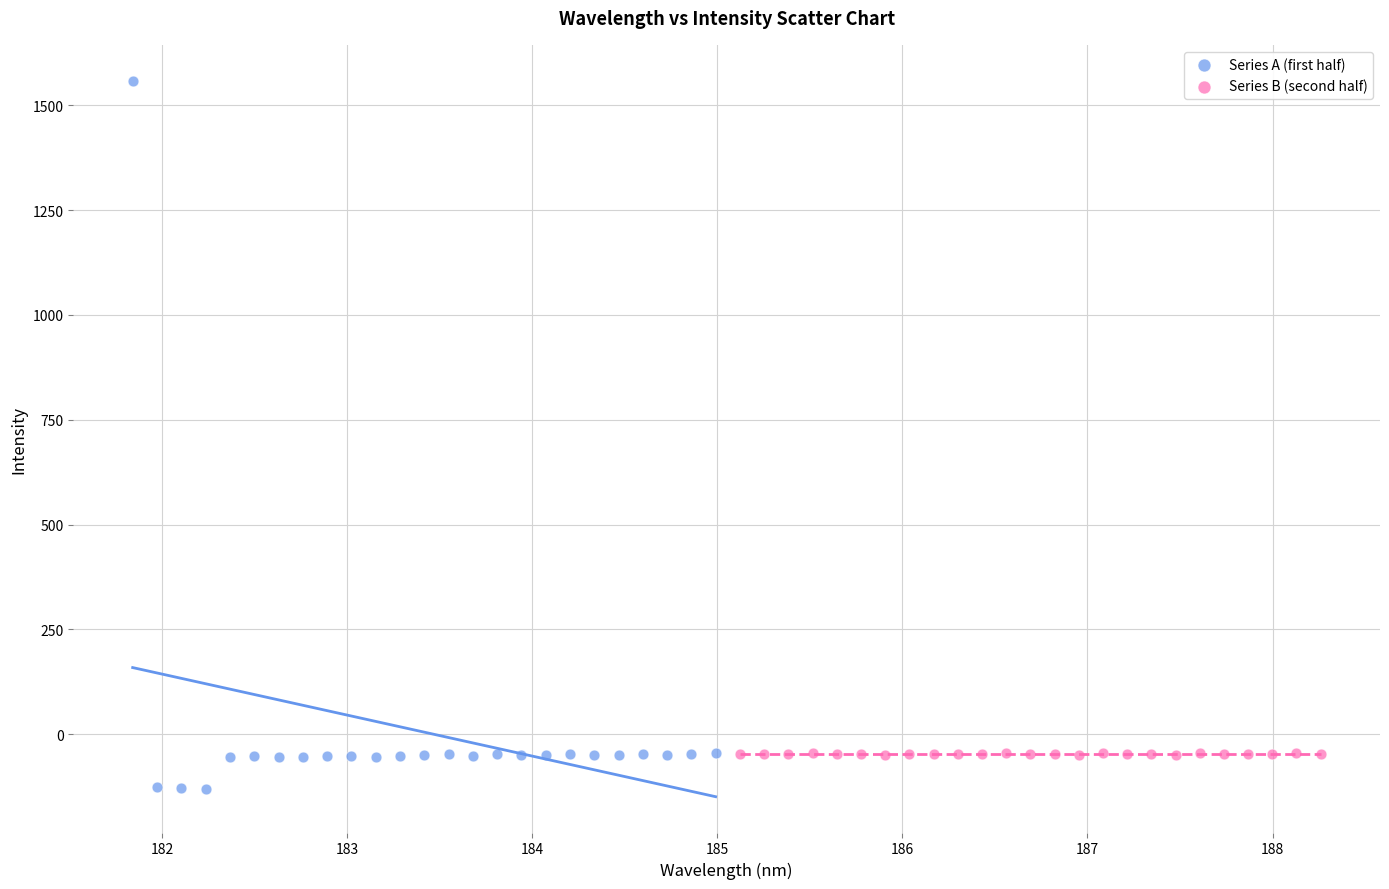

Which series reaches the maximum Y coordinate?

Series A (first half)